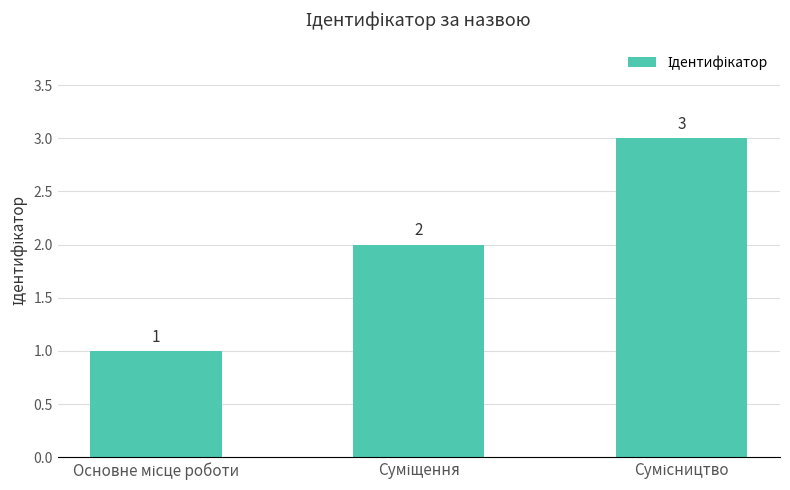

What is the sum of all values?

6